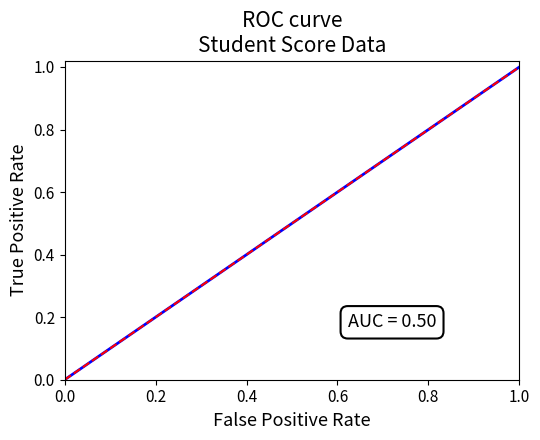

Does the chart have visible grid lines?

No